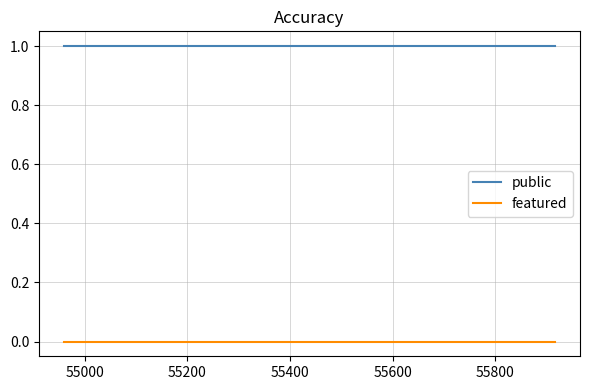

Does the chart display data point markers on the line(s)?

No